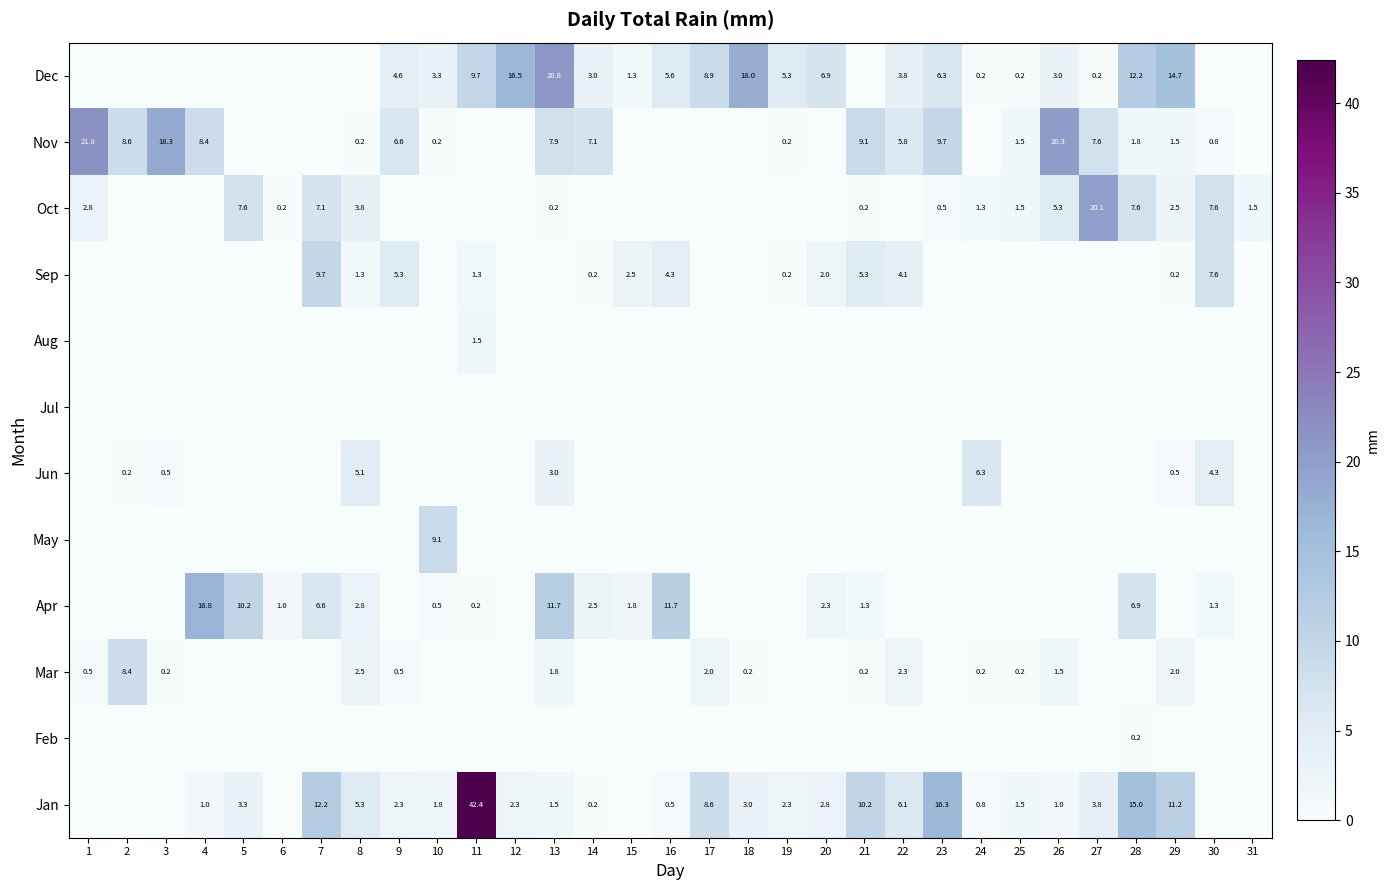

Is it true that Apr equals 16.8 at 4?

True